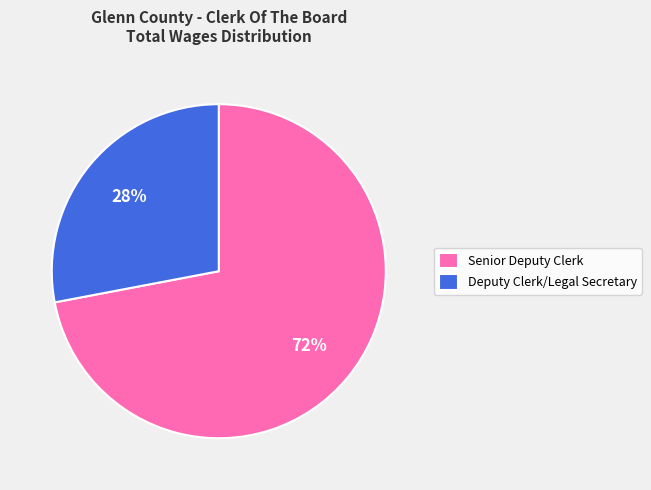

To the nearest percent, what portion does Senior Deputy Clerk represent?

72%